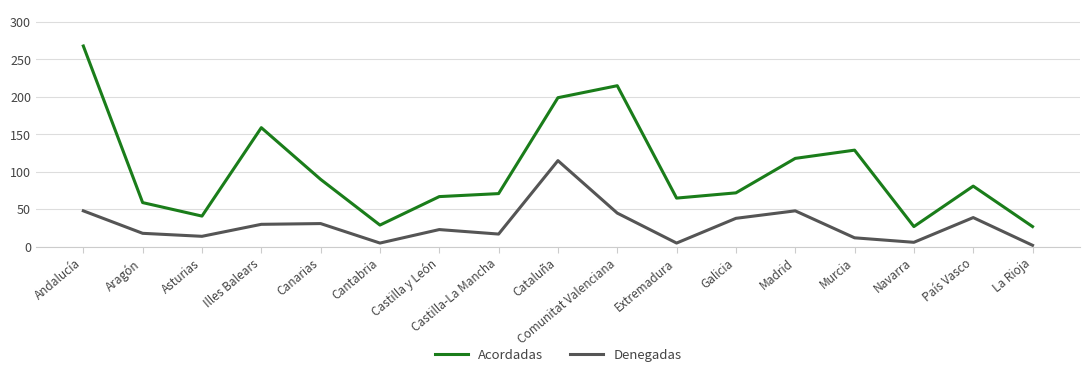

Read the Acordadas value at Canarias.

90